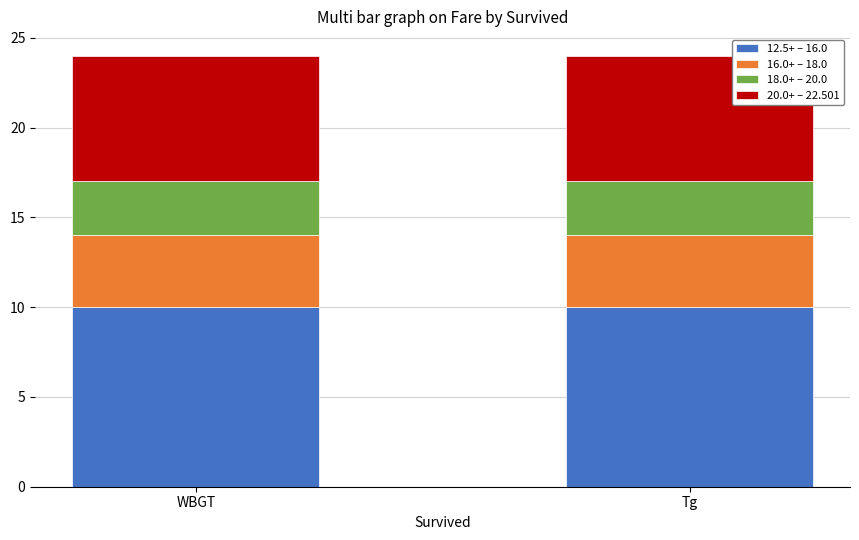

The value of 12.5+ – 16.0 at WBGT is 17. True or false?

False